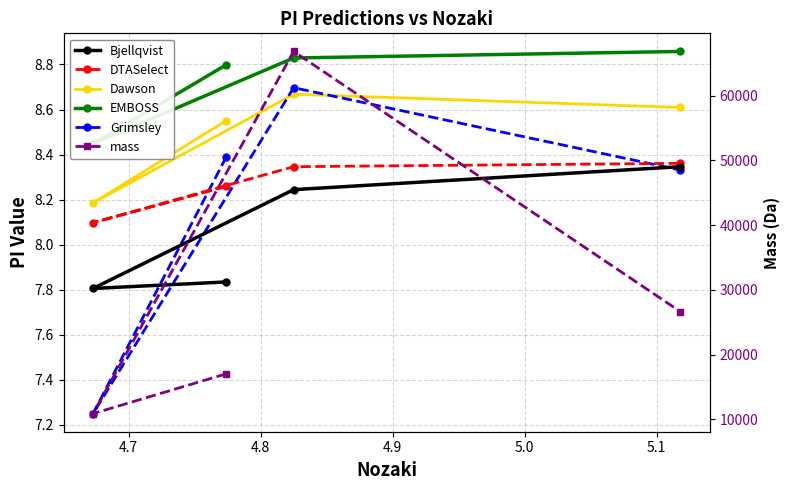

How many lines are shown in the chart?

6